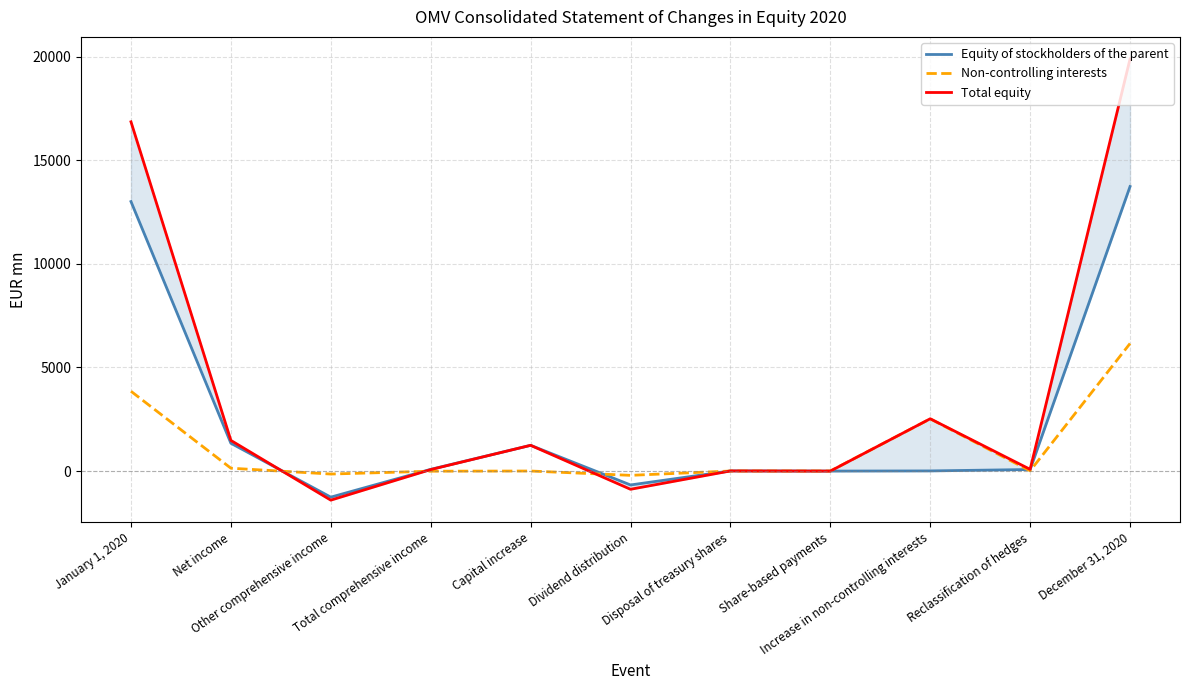

What is the difference between the second highest and second lowest values in the Equity of stockholders of the parent series?

13685